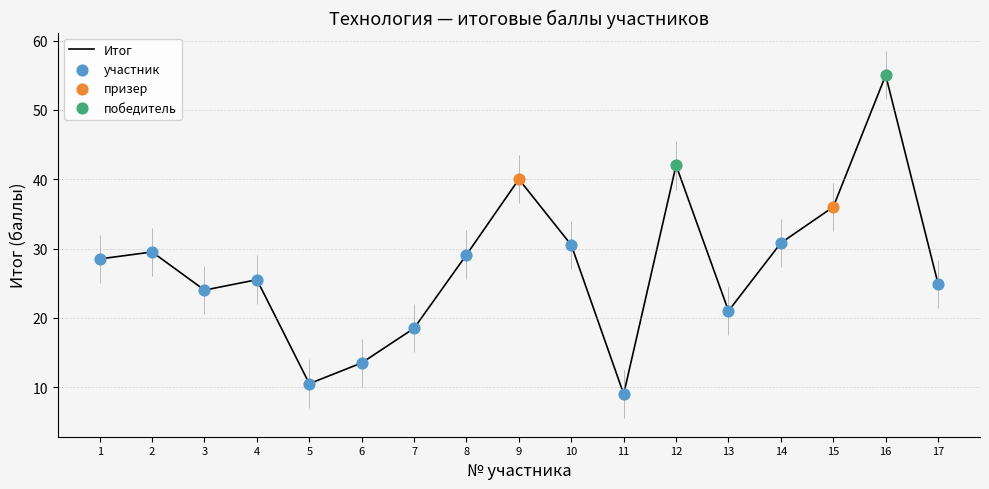

Which has a higher value, 7 or 14?

14